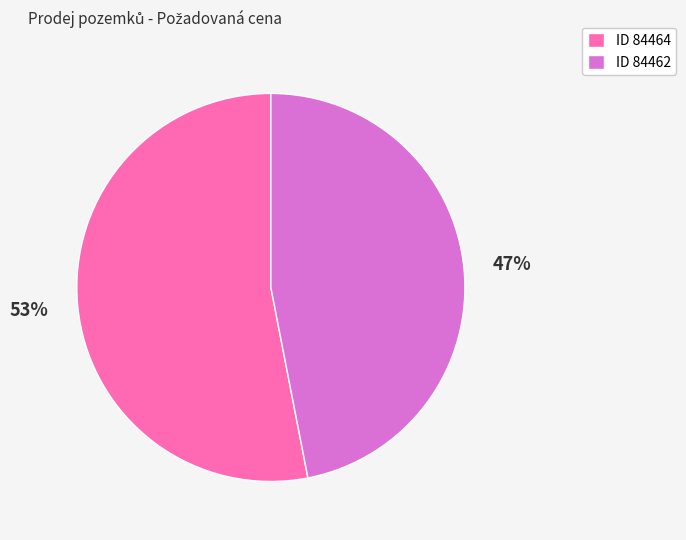

Which has a higher value, ID 84464 or ID 84462?

ID 84464